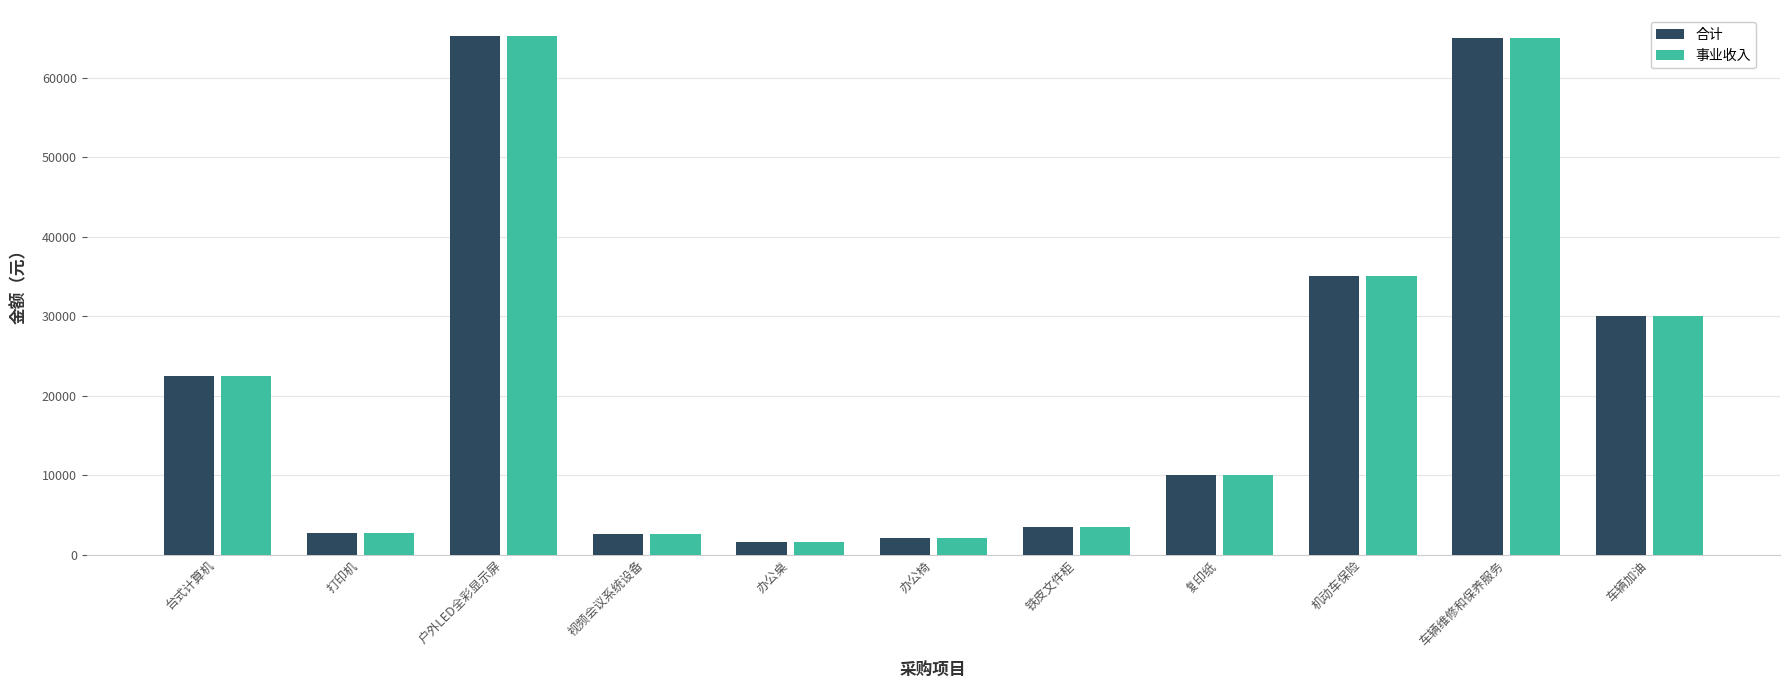

Where is 事业收入 nearest to the value 33395?

机动车保险